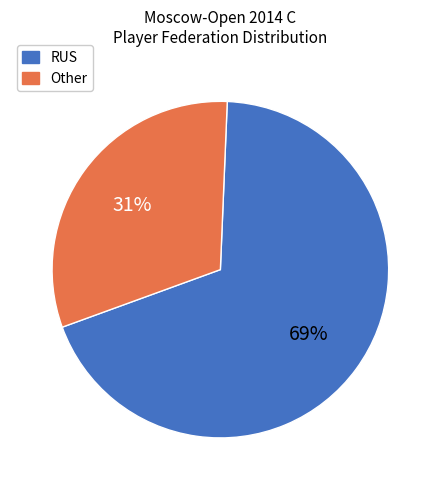

Rank the categories by value from highest to lowest.

RUS, Other